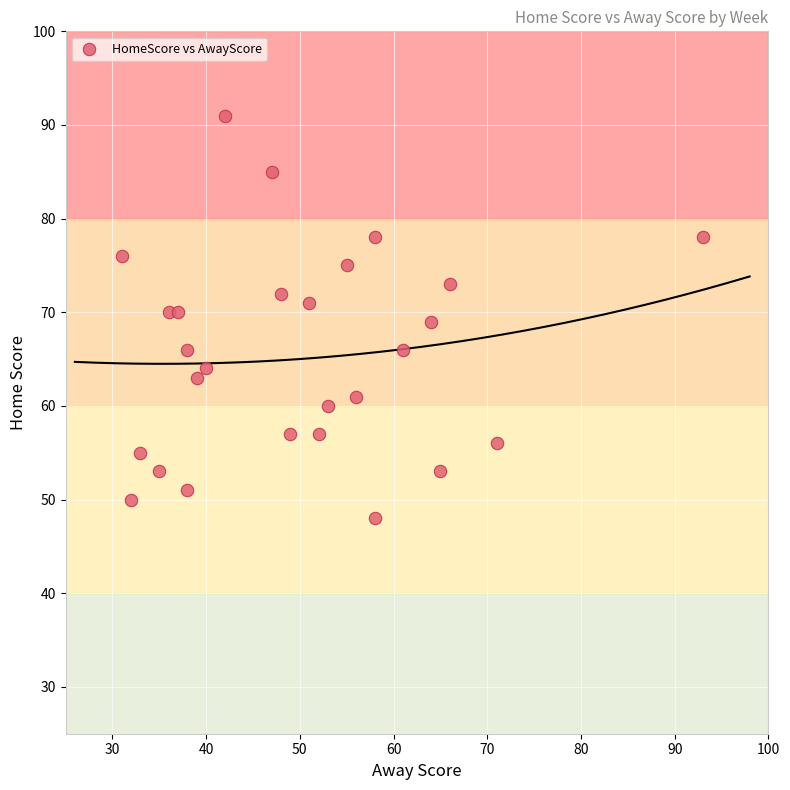

What is the range of Y values (max minus min)?

43